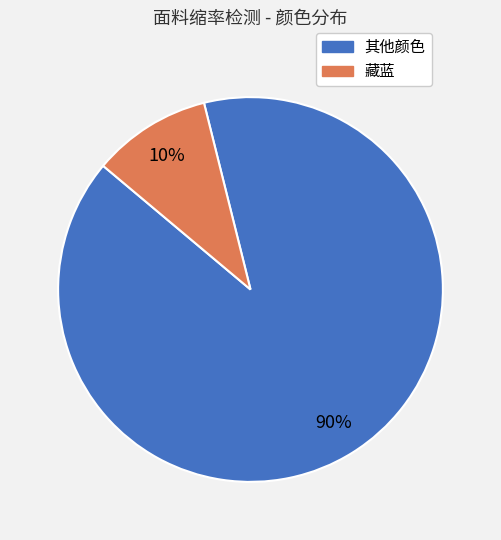

How many segments does this pie chart have?

2